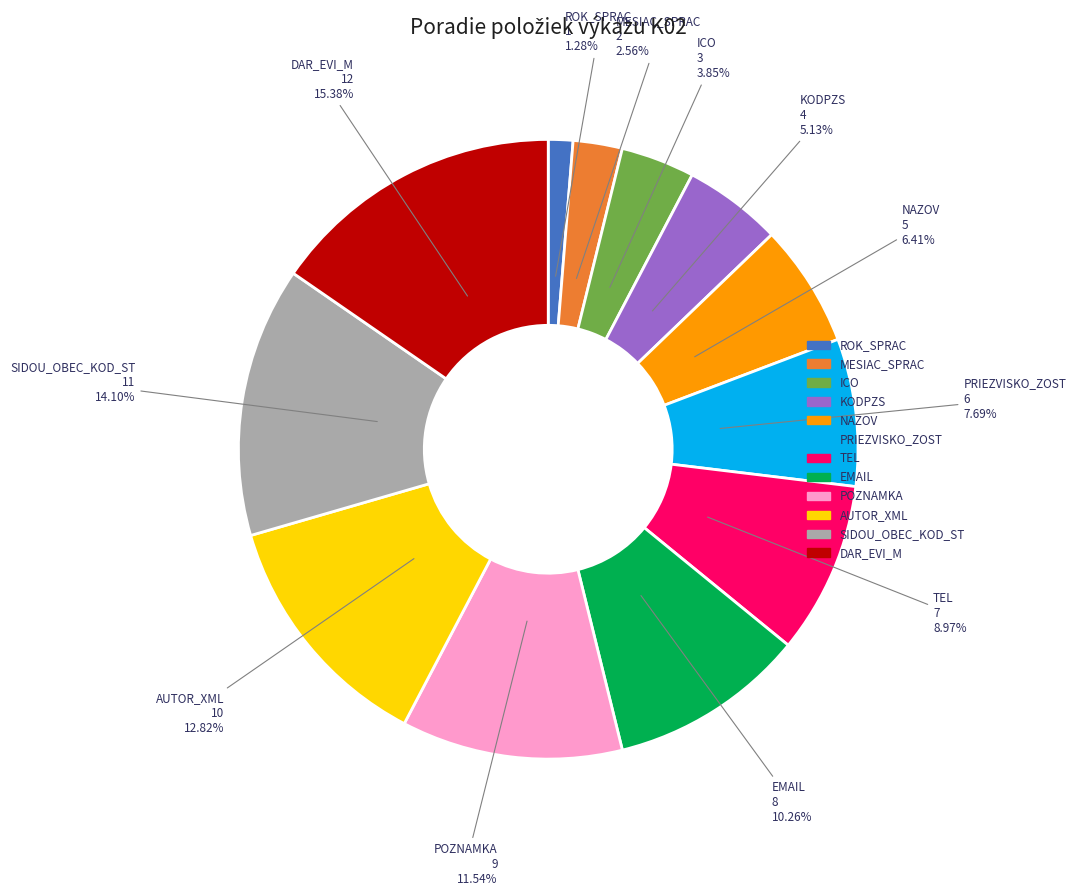

What percentage is the DAR_EVI_M slice, to the nearest percent?

15%